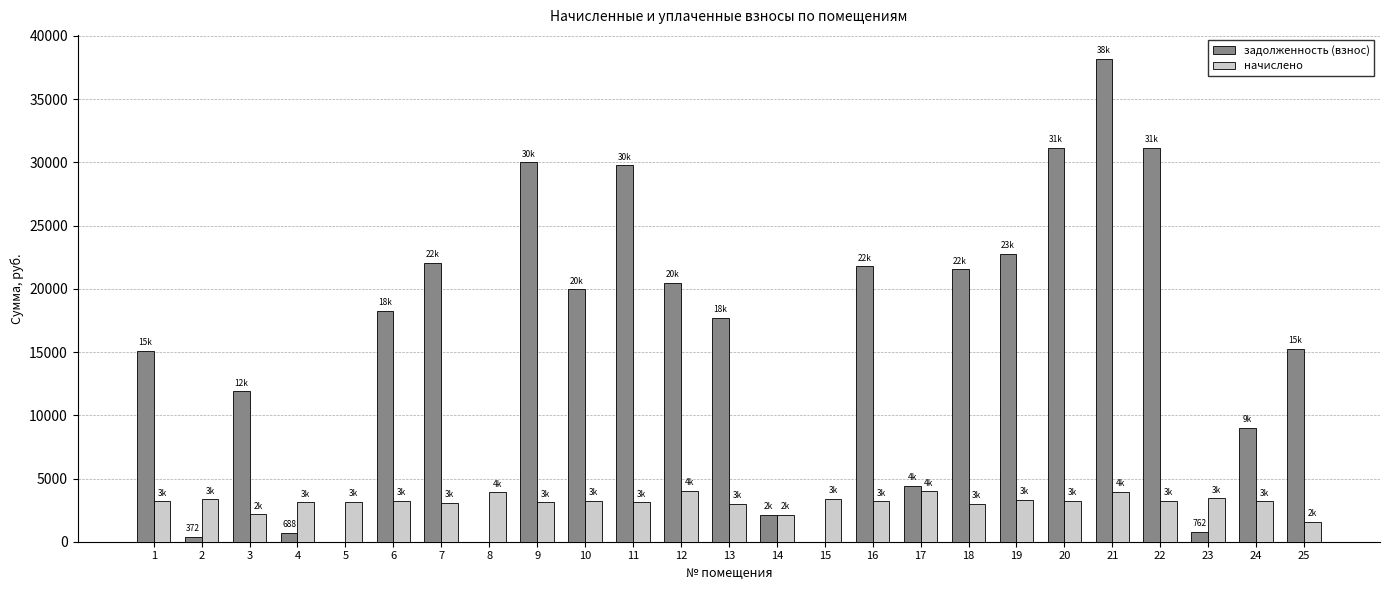

What is the sum of the задолженность (взнос) values at 3 and 11?

41652.0